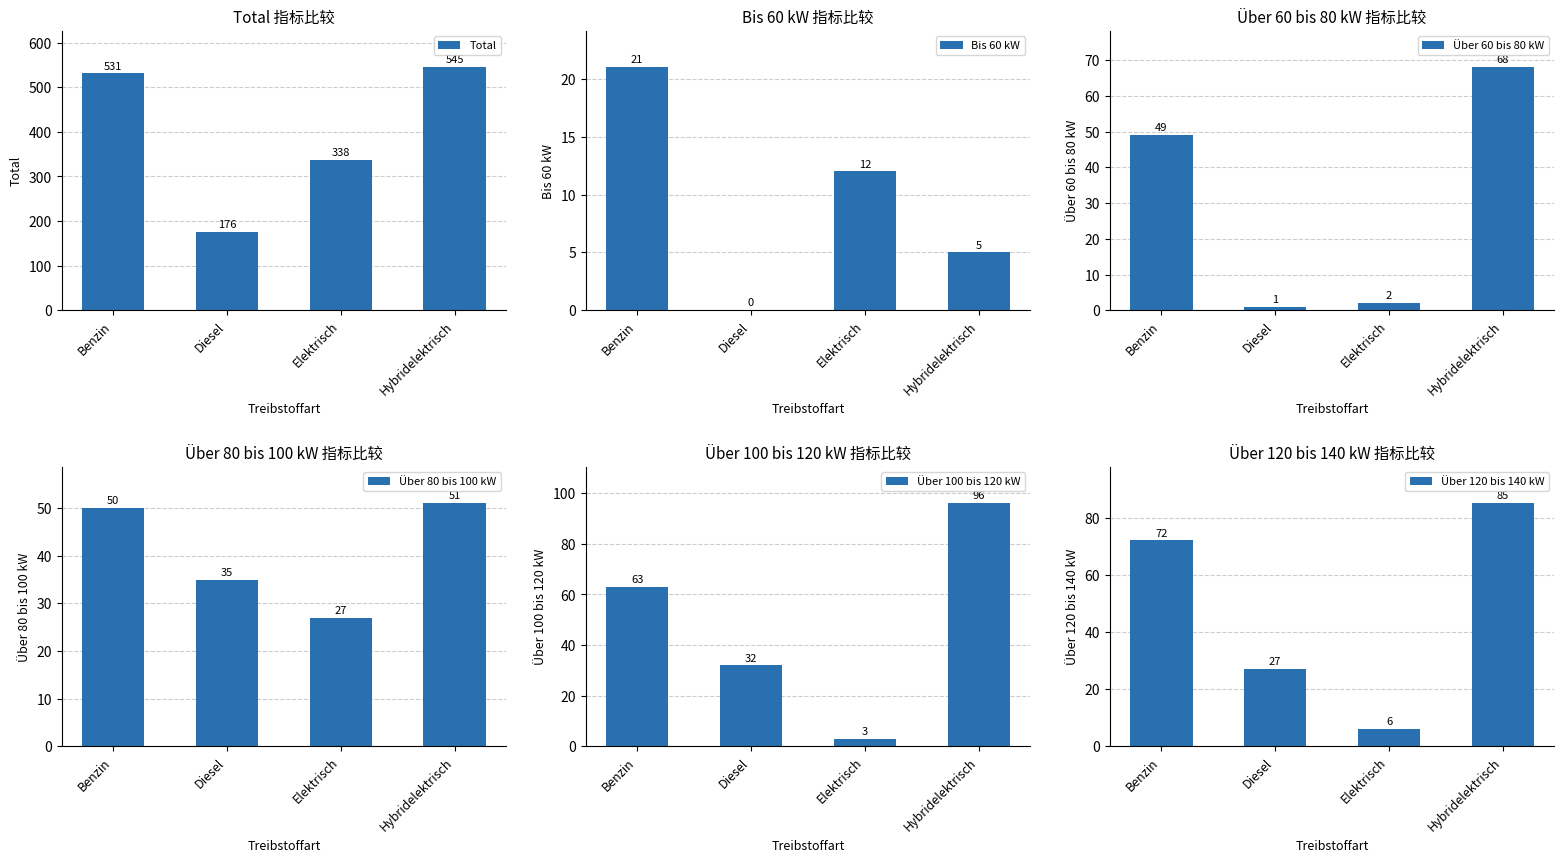

Which series has the widest spread of values?

Total